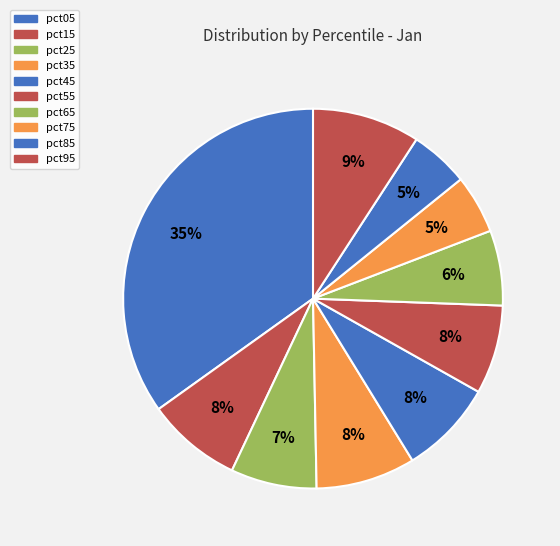

Which has a higher value, pct55 or pct65?

pct55